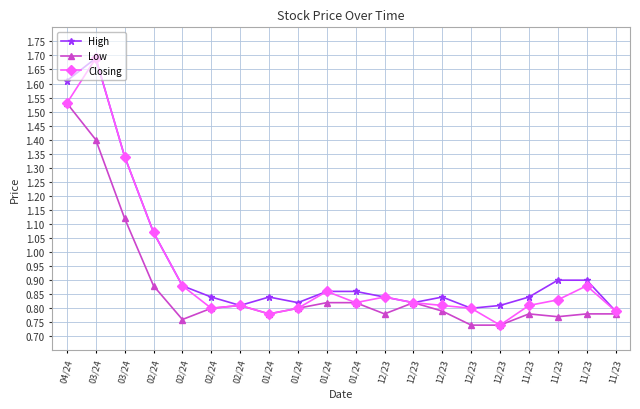

The value of Low at 03/24 is 2.4. True or false?

False